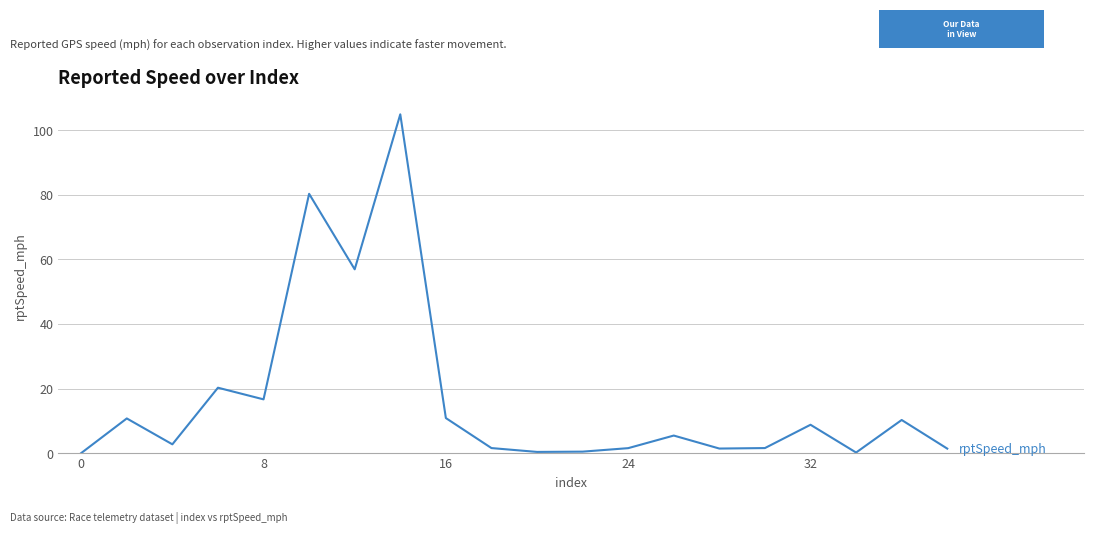

What is the difference between the maximum and minimum values?

104.9